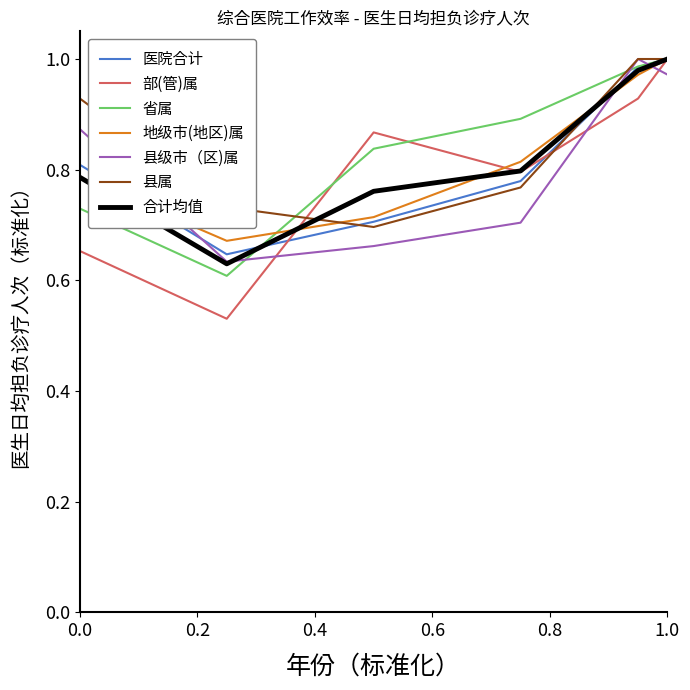

Which series has the largest range (max minus min)?

部(管)属